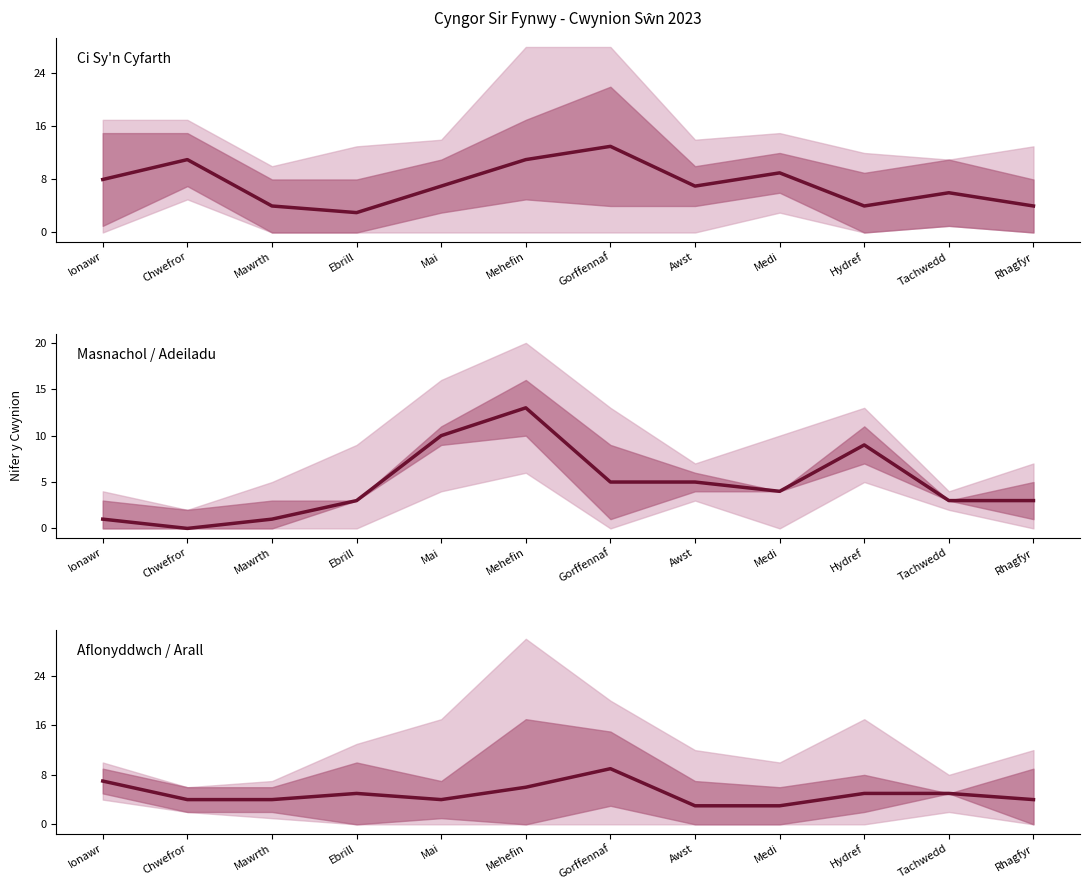

Between Chwefror and Gorffennaf, which series saw the biggest shift?

Sŵn - Masnachol